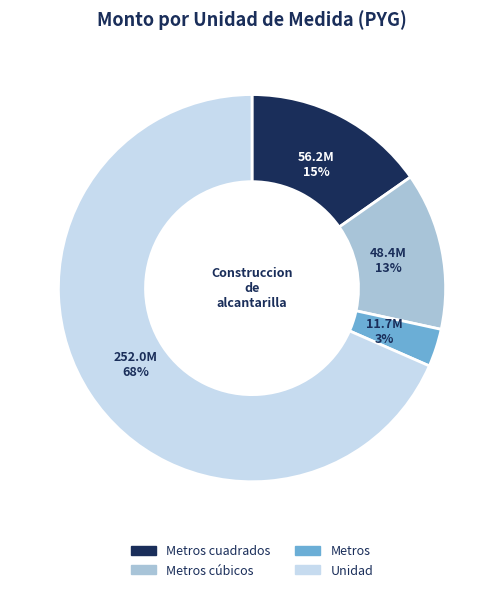

To the nearest percent, what is the average slice percentage?

25%